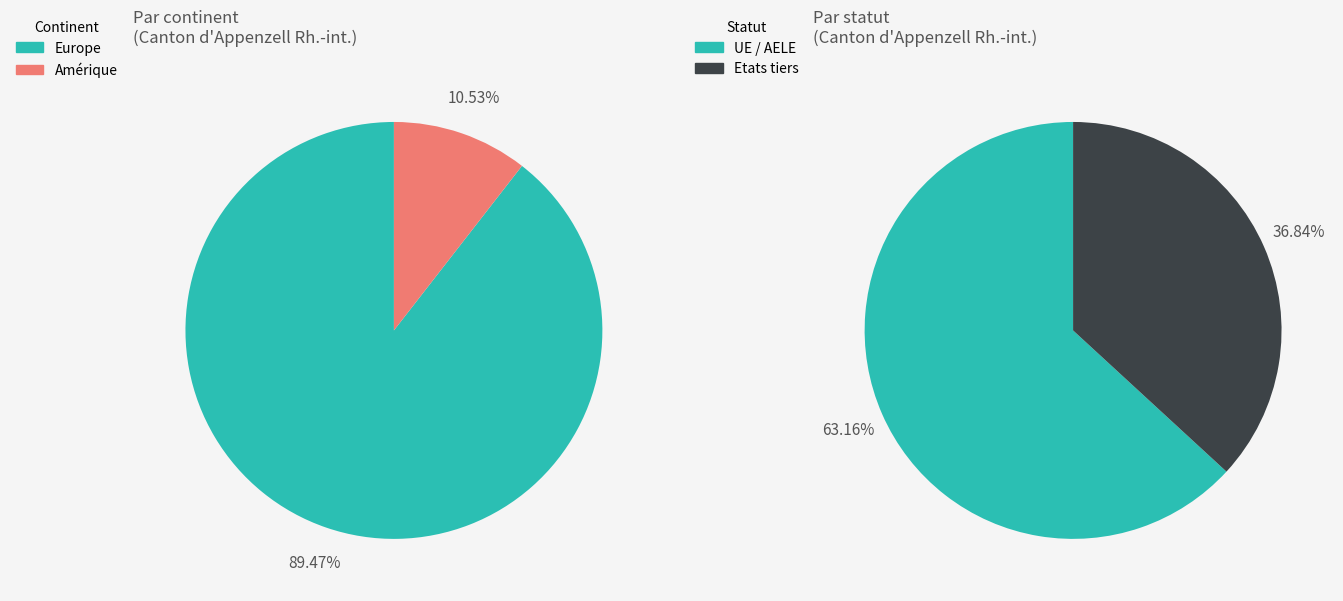

Is it true that Afrique is 0% of the pie?

True